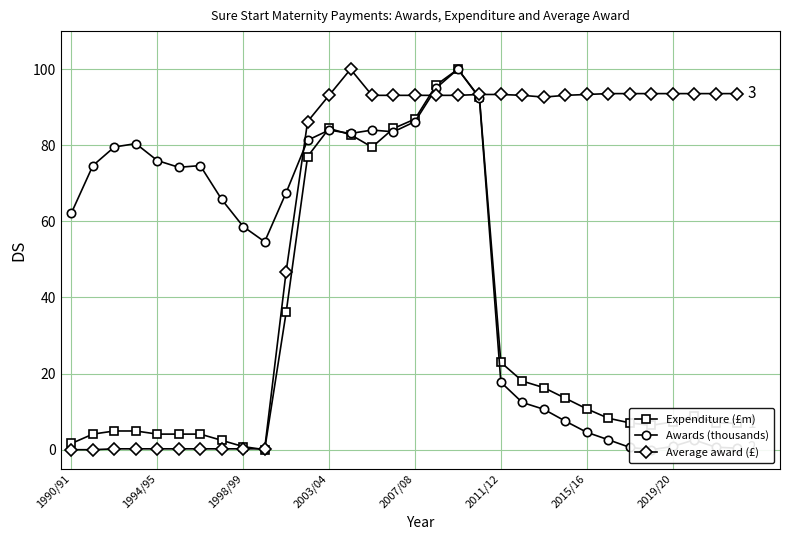

Is it true that Awards (thousands) equals 46.5 at 1998/99?

False